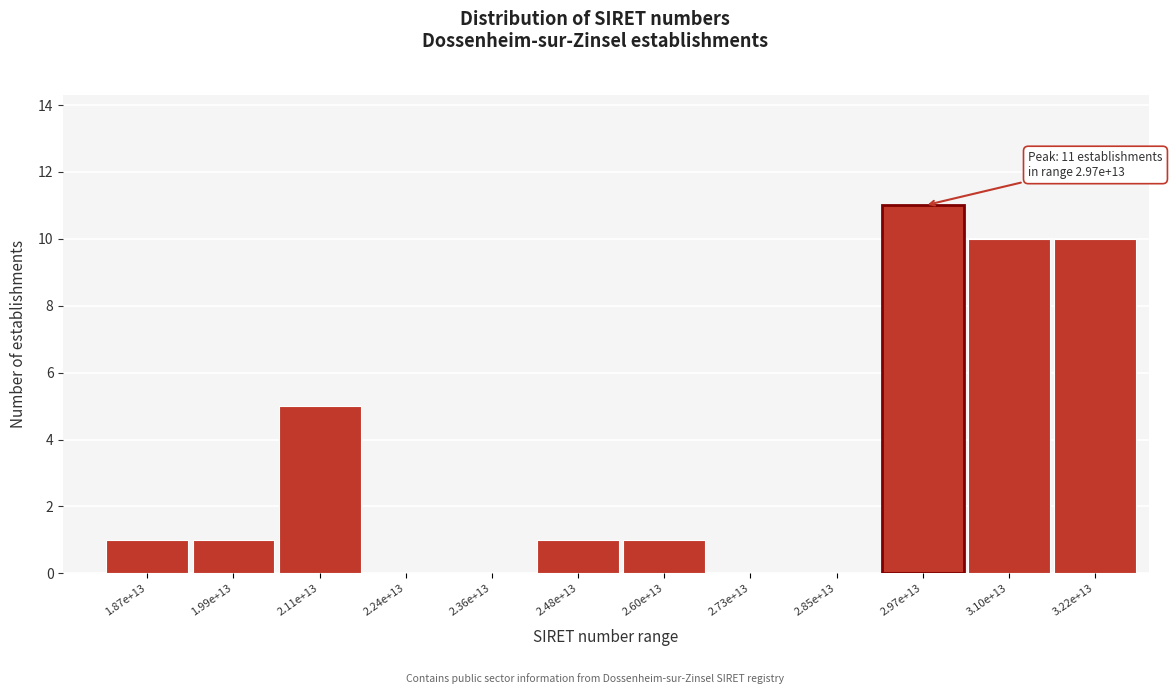

Reading left to right, what are all the values shown in this chart?

1.87e+13=1	1.99e+13=1	2.11e+13=5	2.24e+13=0	2.36e+13=0	2.48e+13=1	2.60e+13=1	2.73e+13=0	2.85e+13=0	2.97e+13=11	3.10e+13=10	3.22e+13=10